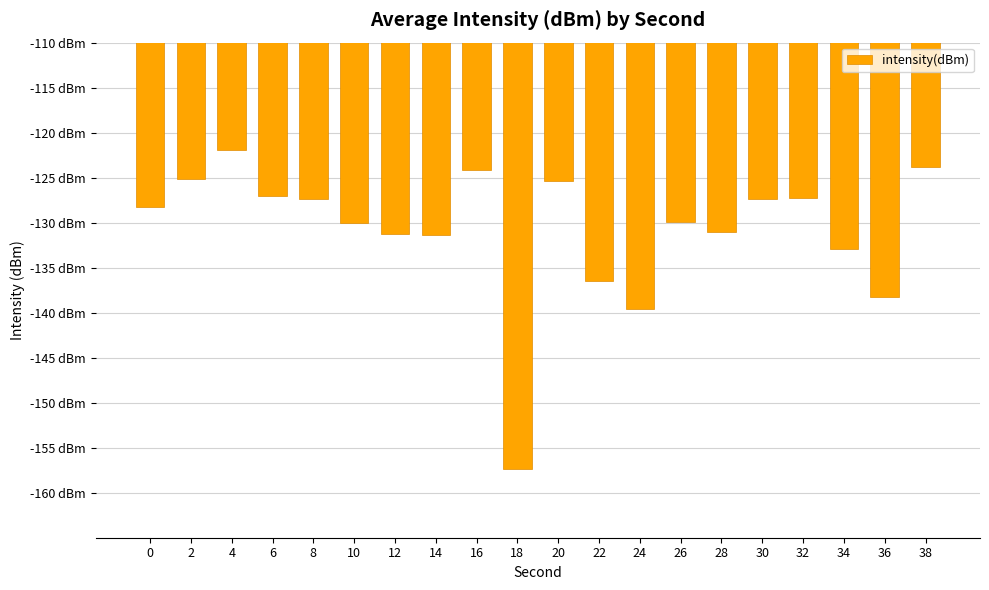

List the labels in order of value, smallest first.

18, 24, 36, 22, 34, 14, 12, 28, 10, 26, 0, 8, 30, 32, 6, 20, 2, 16, 38, 4